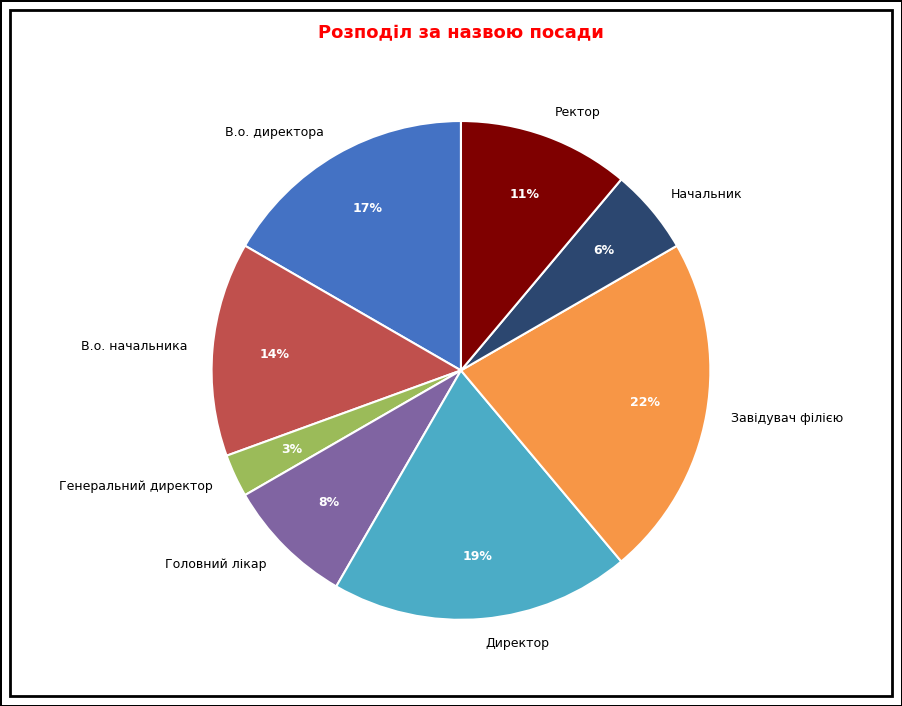

Is the sum of Завідувач філією and В.о. директора greater than half?

No